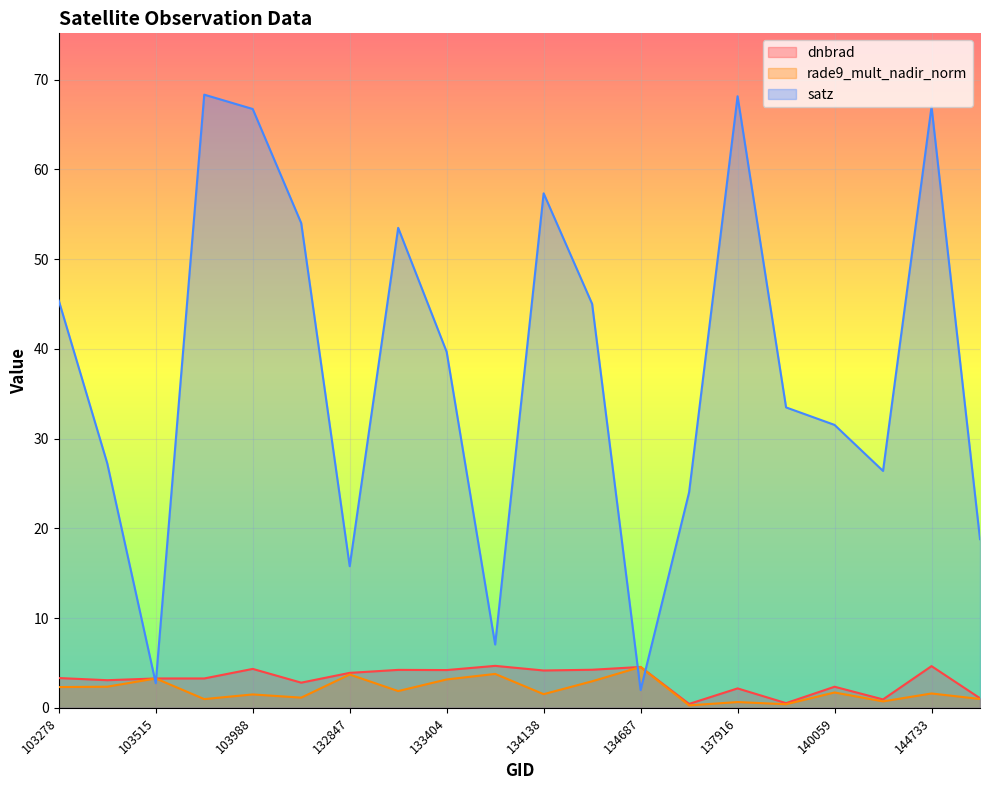

How many values in the rade9_mult_nadir_norm series are below 1?

6